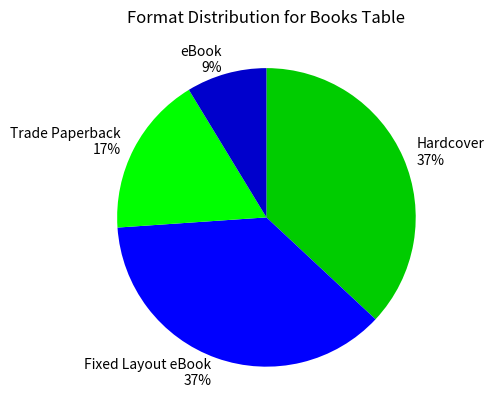

Is there a majority slice in this chart?

No